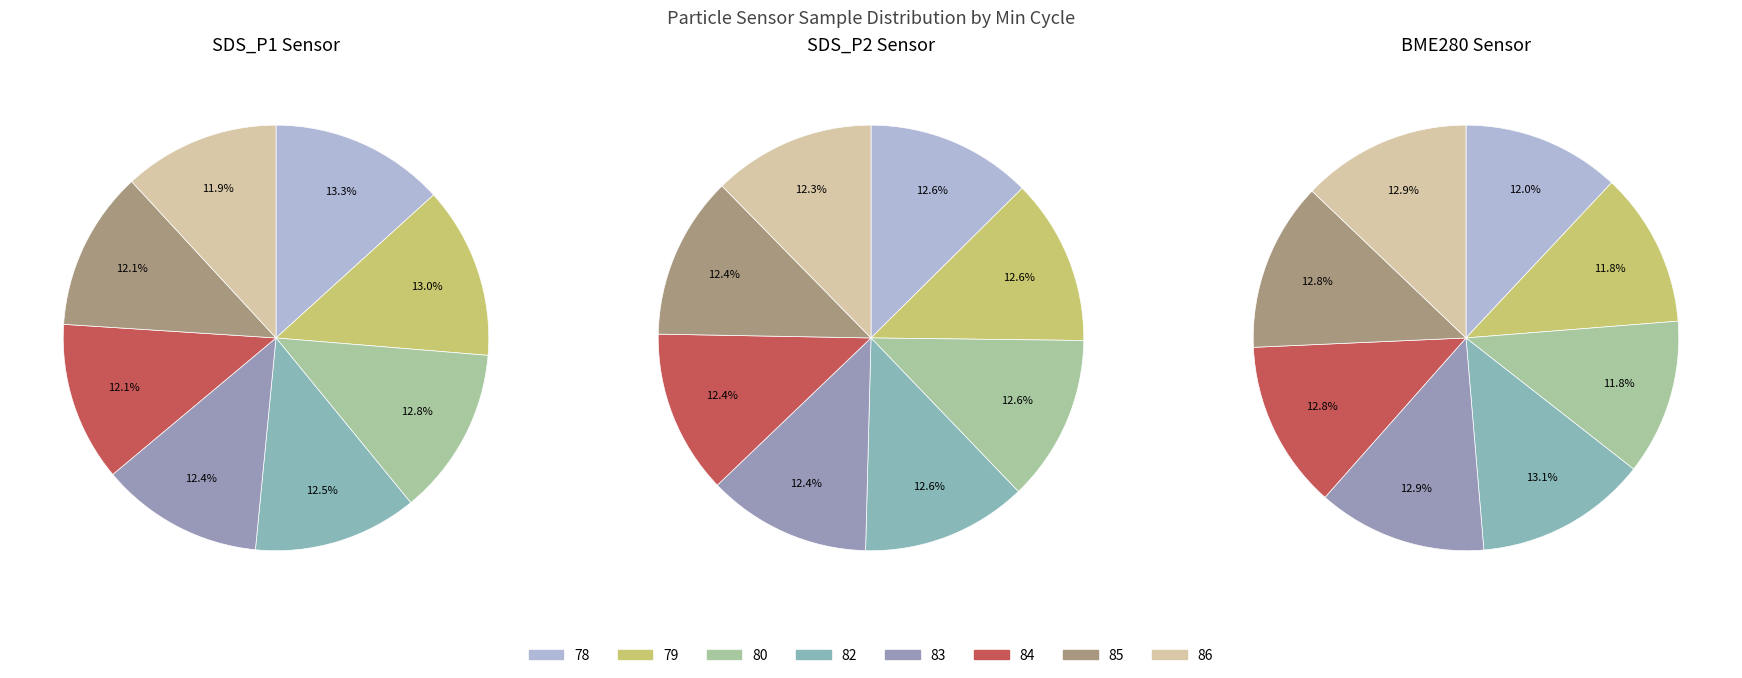

The 78 slice represents 2% of the pie. True or false?

False